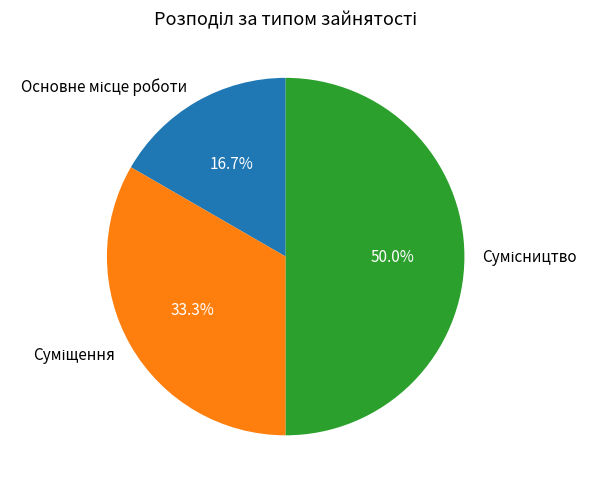

What percentage is the Суміщення slice, to the nearest percent?

33%